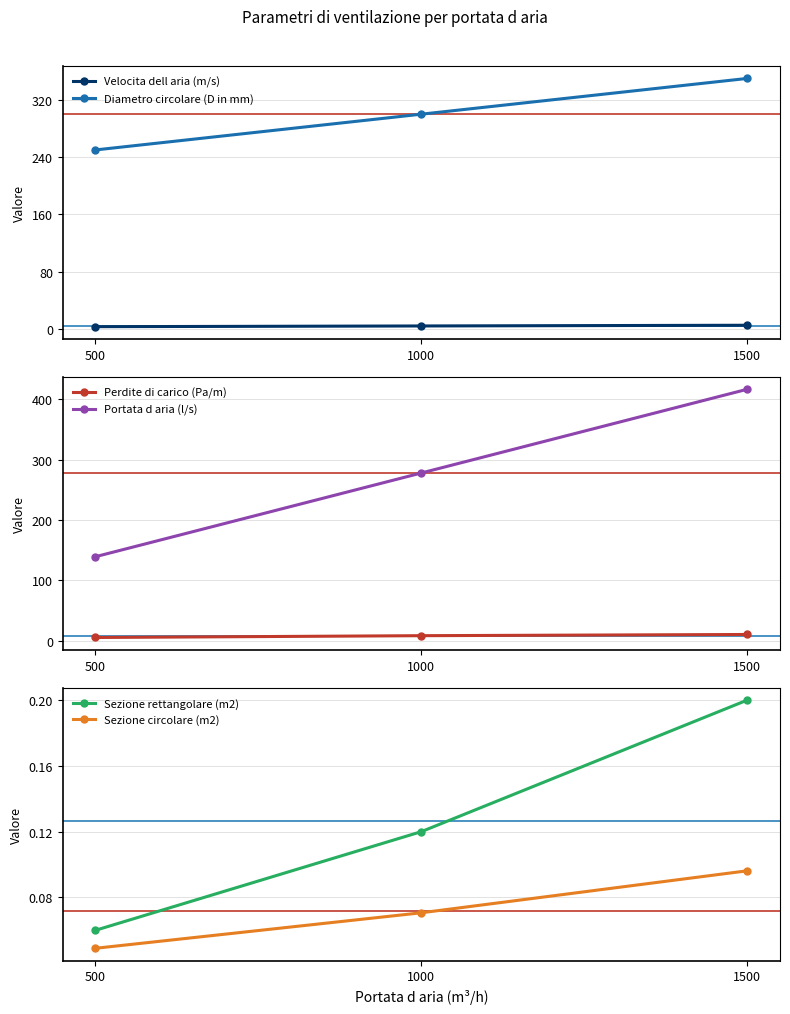

True or false: Diametro circolare (D in mm) has a value of 207.5 at 1500.

False